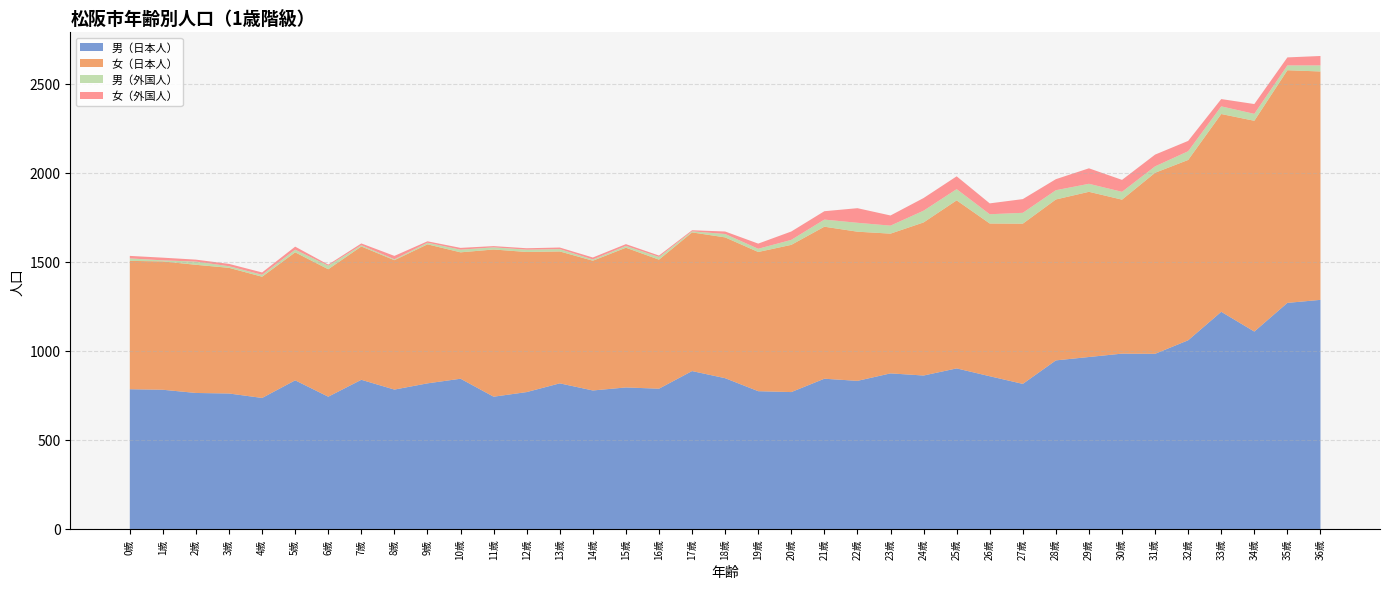

Reading right to left, transcribe all the data shown in this chart.

男（日本人）: 36歳=1287	35歳=1270	34歳=1109	33歳=1220	32歳=1060	31歳=984	30歳=985	29歳=966	28歳=947	27歳=815	26歳=858	25歳=902	24歳=862	23歳=874	22歳=832	21歳=844	20歳=769	19歳=774	18歳=847	17歳=887	16歳=788	15歳=795	14歳=778	13歳=818	12歳=769	11歳=743	10歳=844	9歳=818	8歳=783	7歳=838	6歳=743	5歳=835	4歳=736	3歳=761	2歳=764	1歳=782	0歳=785
女（日本人）: 36歳=1283	35歳=1307	34歳=1184	33歳=1111	32歳=1013	31歳=1017	30歳=865	29歳=928	28歳=904	27歳=900	26歳=858	25歳=944	24歳=860	23歳=785	22歳=838	21歳=854	20歳=827	19歳=782	18歳=791	17歳=779	16歳=725	15歳=785	14歳=729	13歳=741	12歳=787	11歳=827	10歳=710	9歳=781	8歳=727	7歳=749	6歳=716	5歳=719	4歳=681	3歳=706	2歳=720	1歳=721	0歳=721
男（外国人）: 36歳=34	35歳=27	34歳=39	33歳=43	32歳=49	31歳=36	30歳=44	29歳=45	28歳=52	27歳=61	26歳=52	25歳=63	24歳=66	23歳=45	22歳=50	21歳=40	20歳=28	19歳=18	18歳=19	17歳=6	16歳=15	15歳=10	14歳=7	13歳=13	12歳=13	11歳=12	10歳=15	9歳=9	8歳=5	7歳=7	6歳=20	5歳=15	4歳=11	3歳=9	2歳=18	1歳=6	0歳=14
女（外国人）: 36歳=53	35歳=45	34歳=55	33歳=41	32歳=58	31歳=66	30歳=67	29歳=87	28歳=62	27歳=77	26歳=61	25歳=72	24歳=71	23歳=57	22歳=82	21歳=47	20歳=47	19歳=29	18歳=14	17歳=6	16歳=8	15歳=10	14歳=11	13歳=9	12歳=8	11歳=7	10歳=10	9歳=8	8歳=19	7歳=10	6歳=6	5歳=17	4歳=13	3歳=13	2歳=11	1歳=15	0歳=14